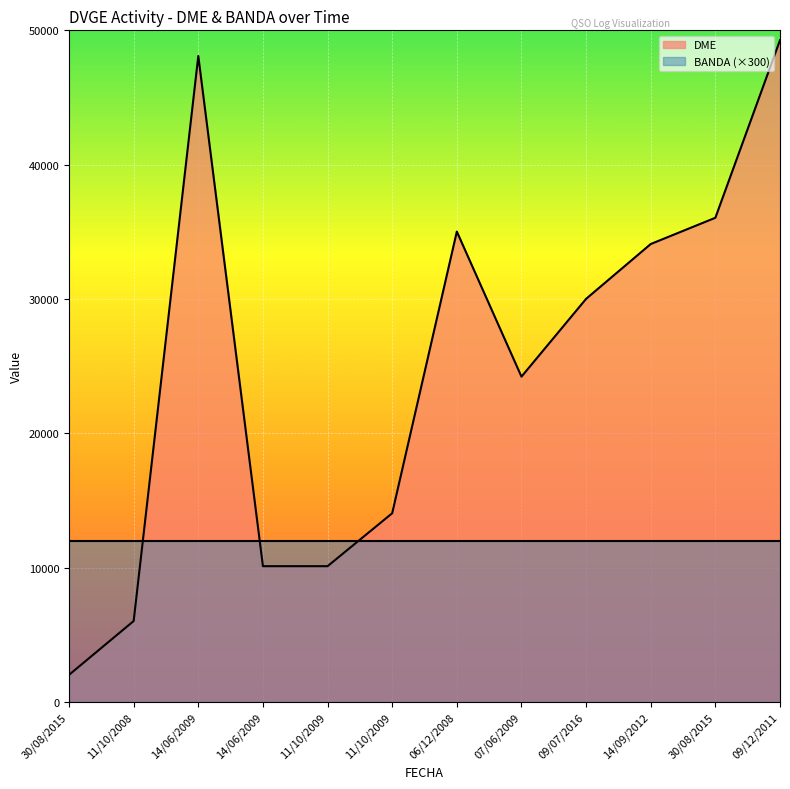

Where is the data nearest to the value 25646?

07/06/2009